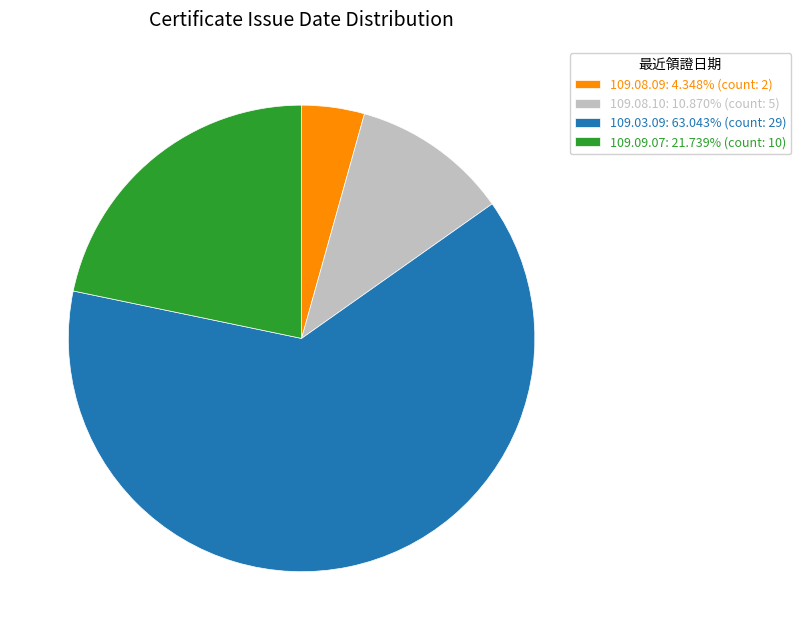

Does any single category account for the majority?

Yes